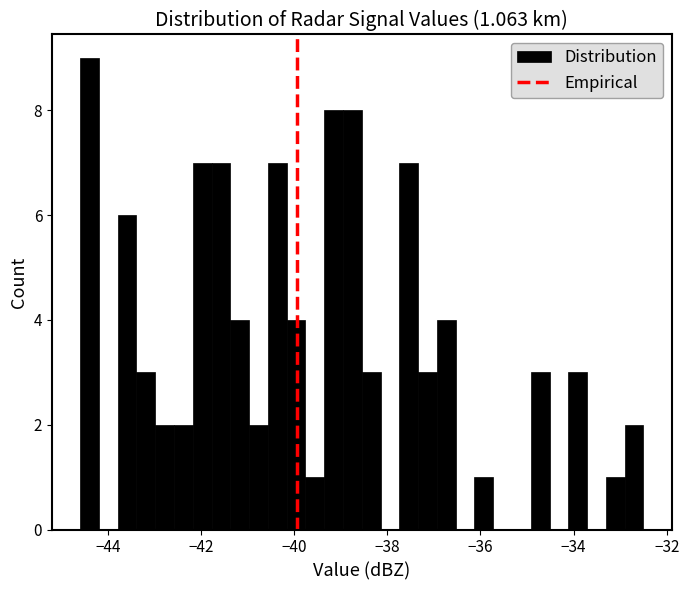

Around what value on the x-axis is the tallest bar? Give the approximate position of its centre, as read against the axis.

-44.4